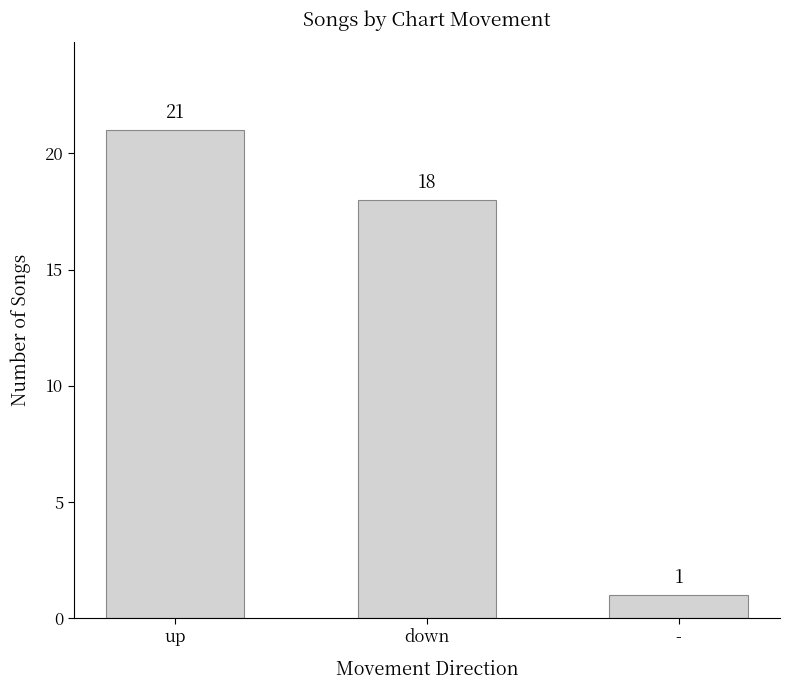

What is the value of the 1st bar from the left?

21